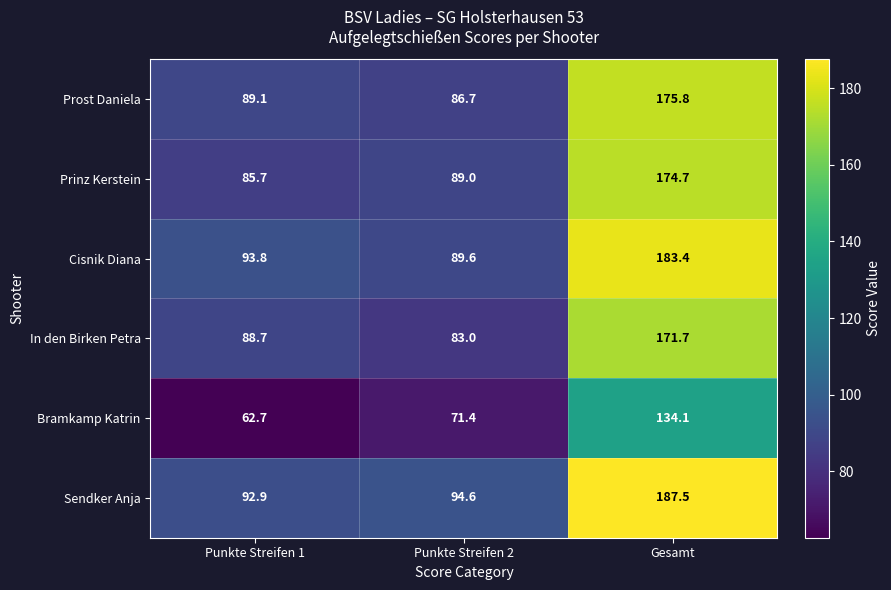

The value of Prinz Kerstein at Punkte Streifen 2 is 55.9. True or false?

False